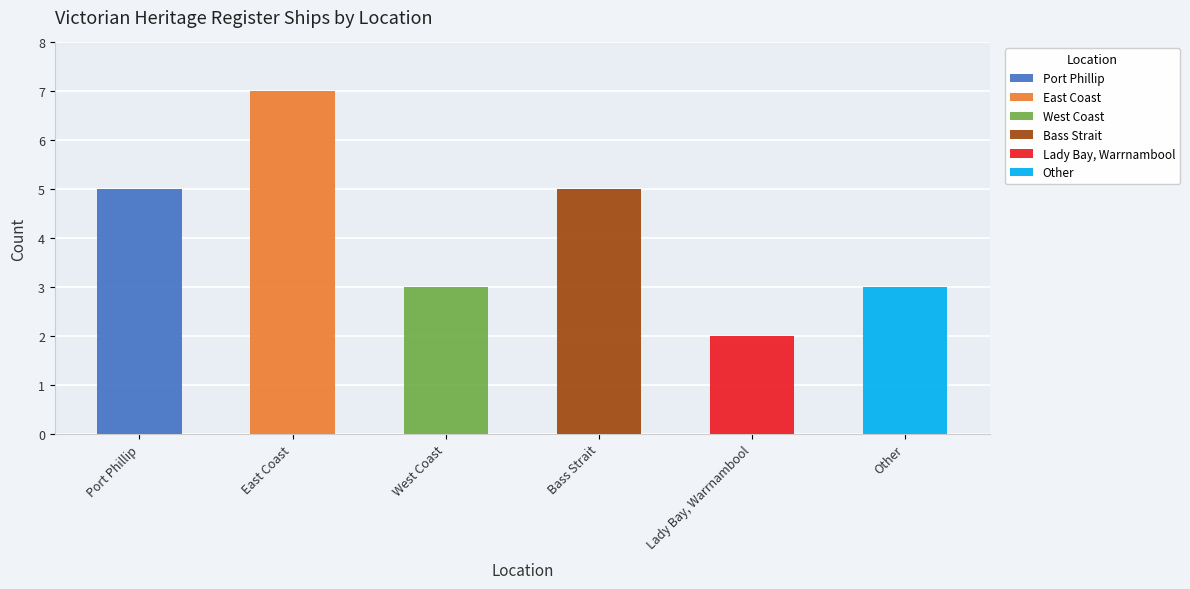

Count the values in the range 3 to 5.

4